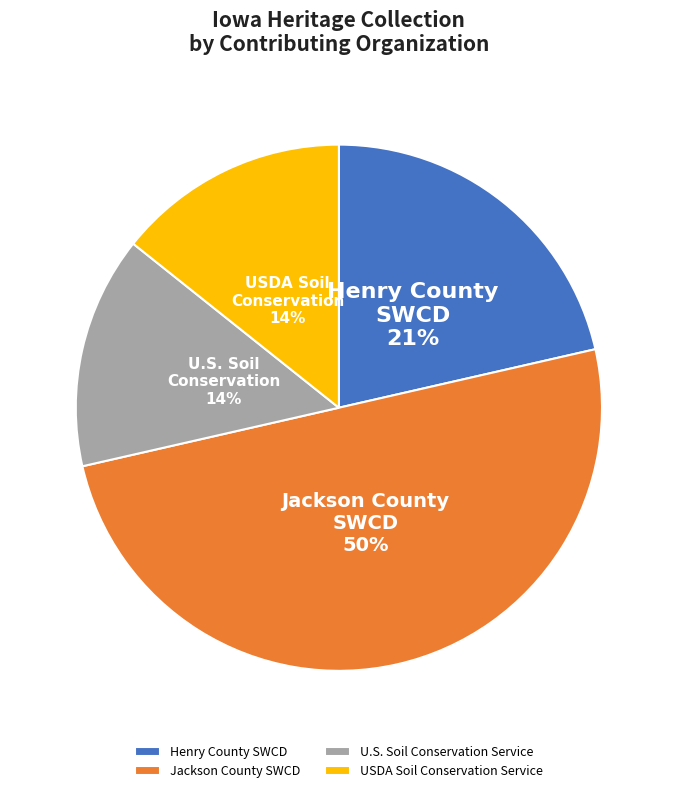

Is it true that USDA Soil Conservation Service is 22% of the pie?

False